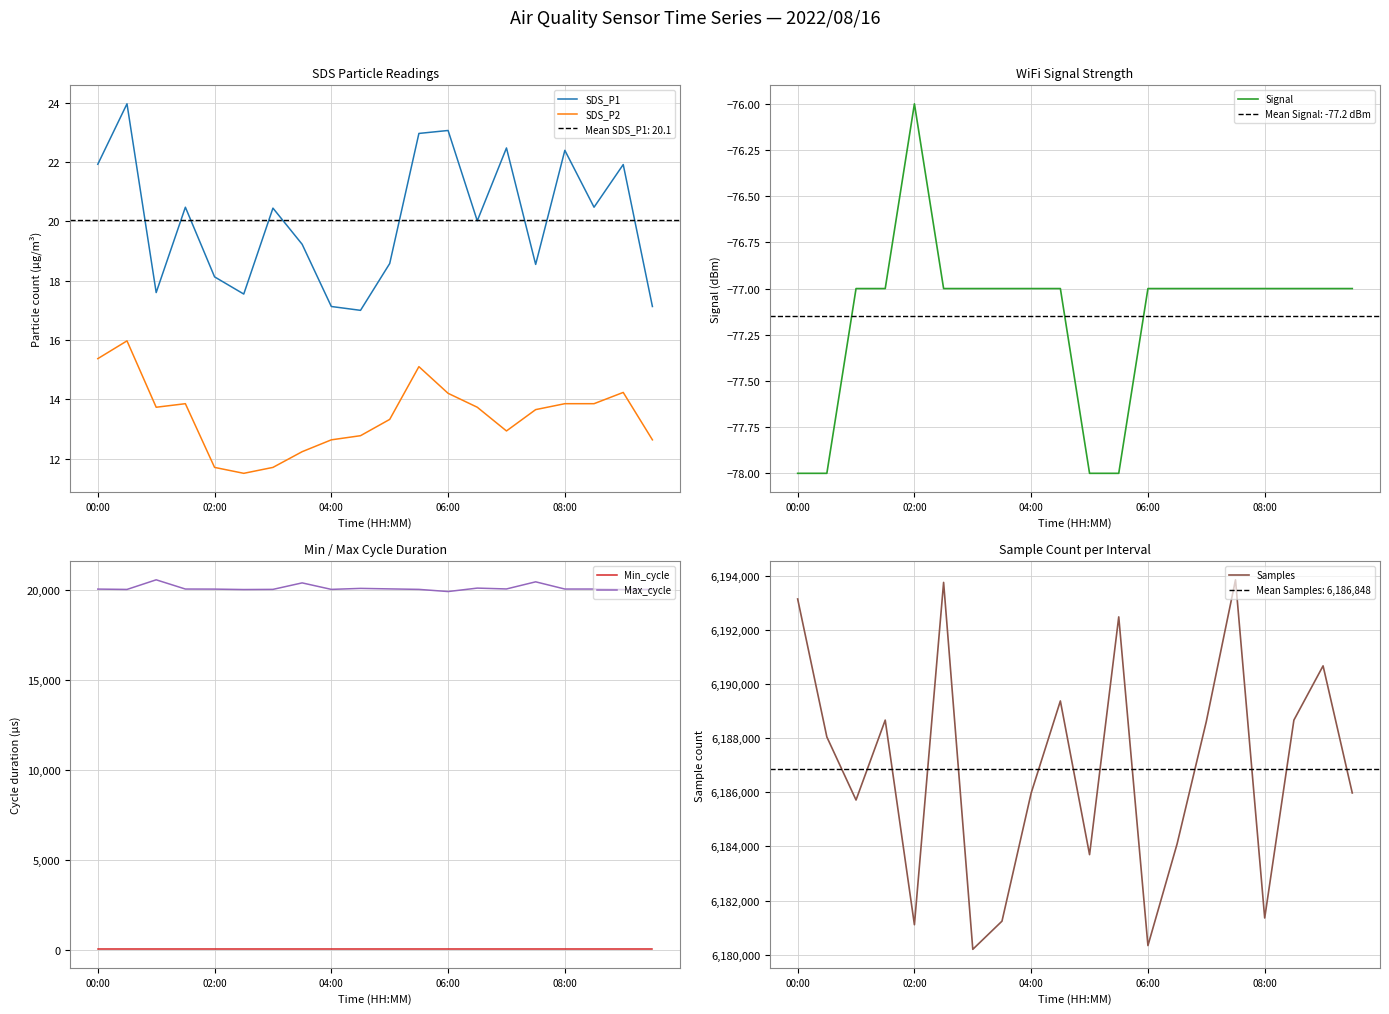

The value of SDS_P2 at 08:00 is 23.9. True or false?

False